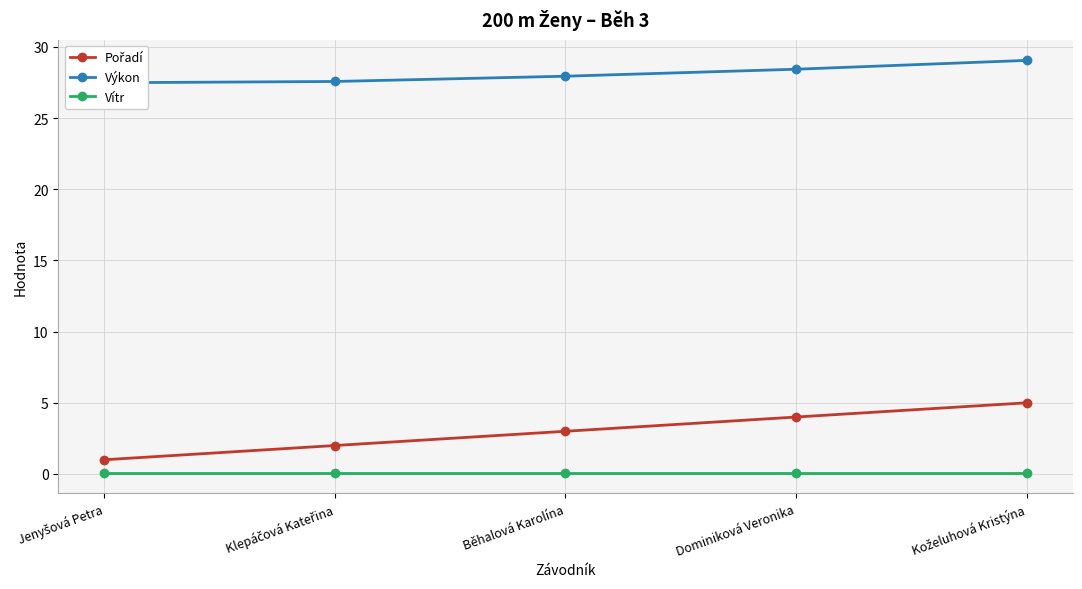

Reading left to right, list all the values displayed in this chart.

Pořadí: 1.0	2.0	3.0	4.0	5.0
Výkon: 27.5	27.6	27.9	28.4	29.1
Vítr: 0.1	0.1	0.1	0.1	0.1